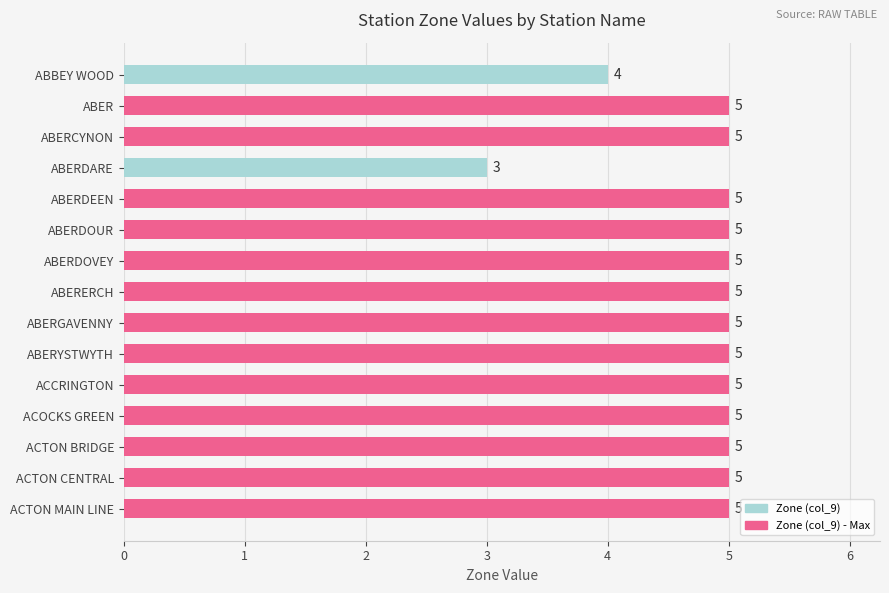

What is the greatest value displayed?

5